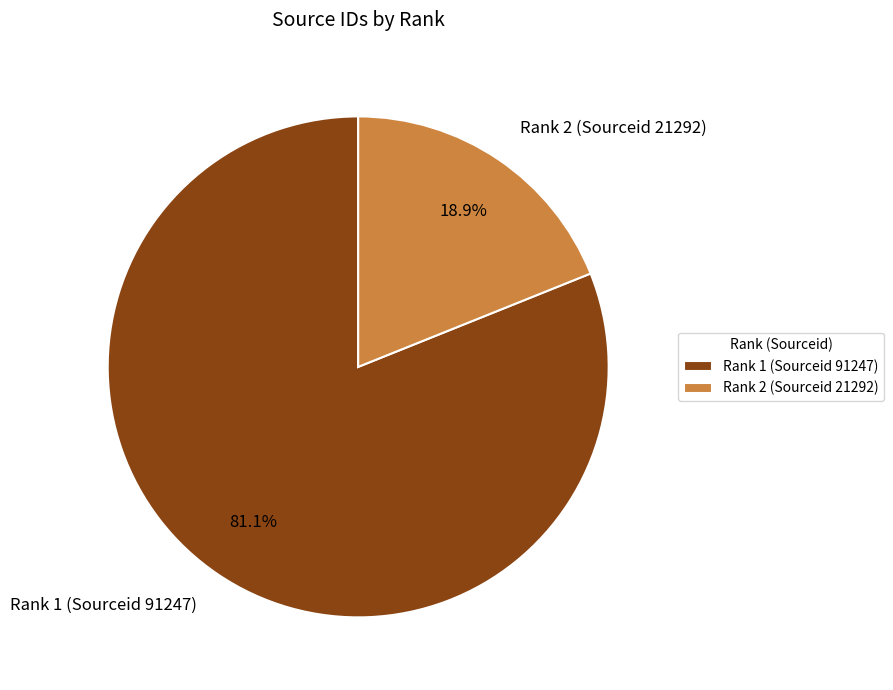

Combined, what portion of the pie is Rank 2 (Sourceid 21292) and Rank 1 (Sourceid 91247)?

100.0%